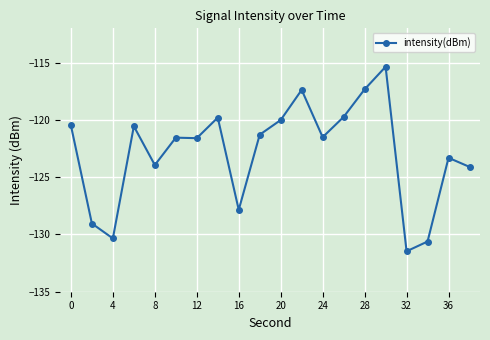

What is the greatest value displayed?

-115.4